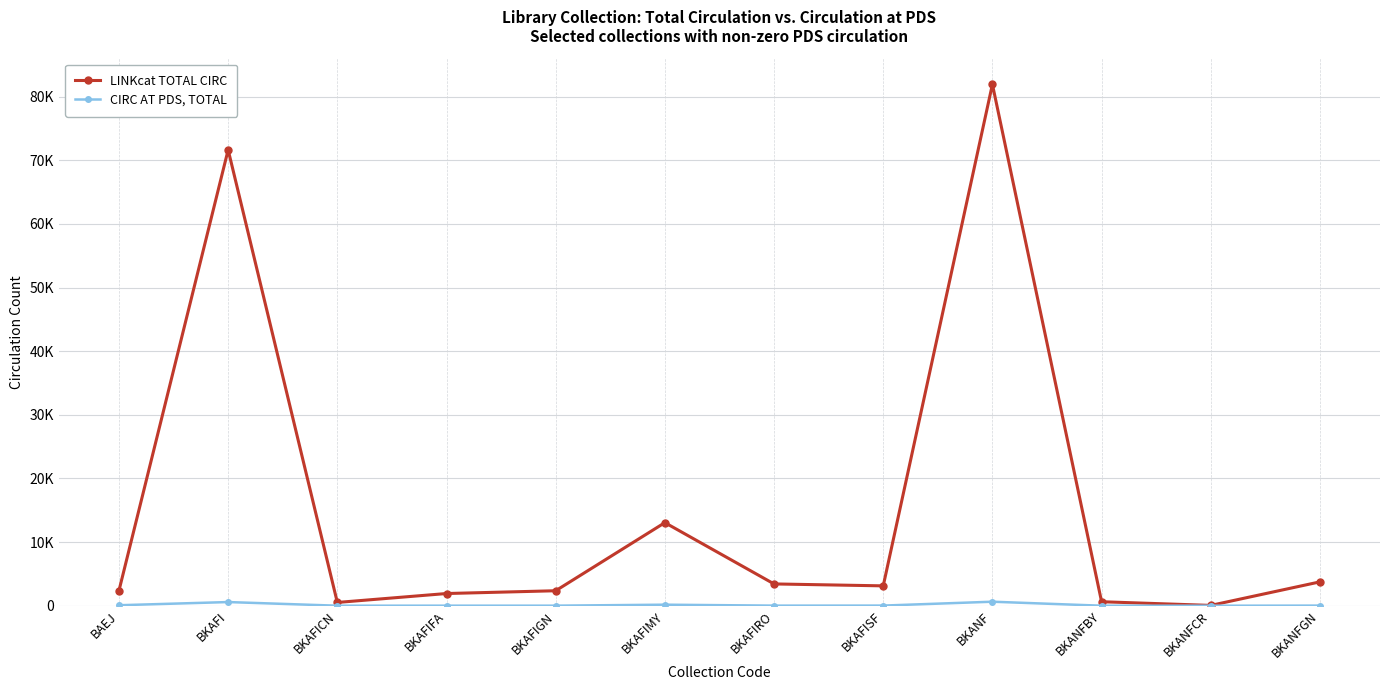

What is the value of the LINKcat TOTAL CIRC point at the 8th from the left?

3122